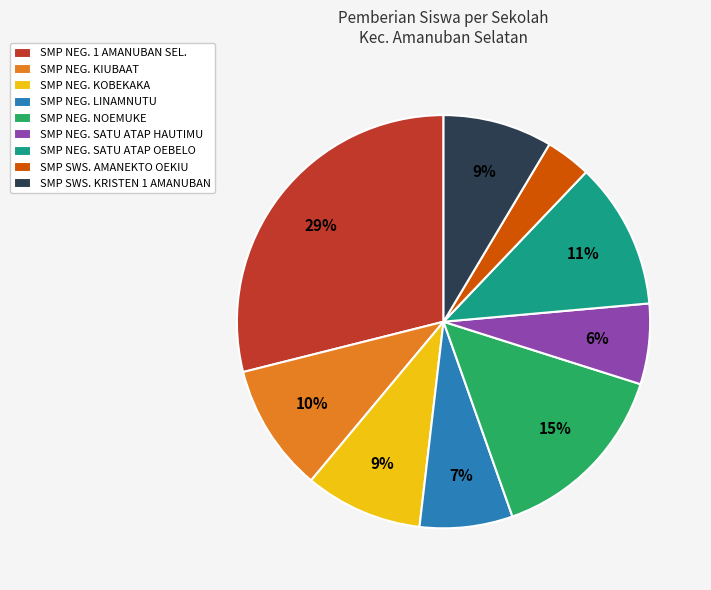

Which category has the smallest portion of the pie?

SMP SWS. AMANEKTO OEKIU